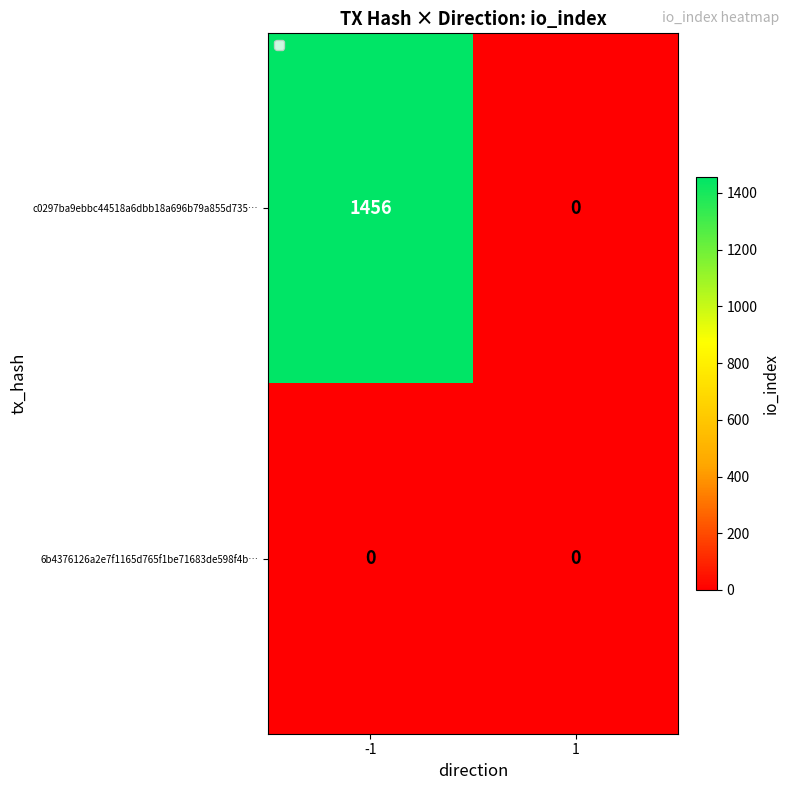

What is the sum of all c0297ba9ebbc44518a6dbb18a696b79a855d735… values?

1456